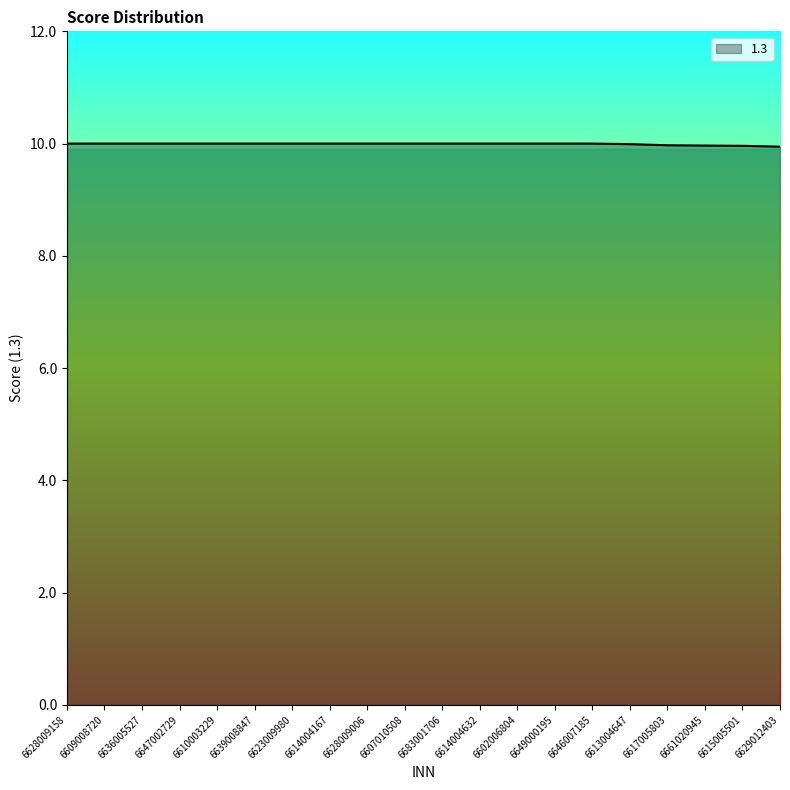

Approximately how many times larger is the value at 6609008720 compared to 6649000195?

1.0